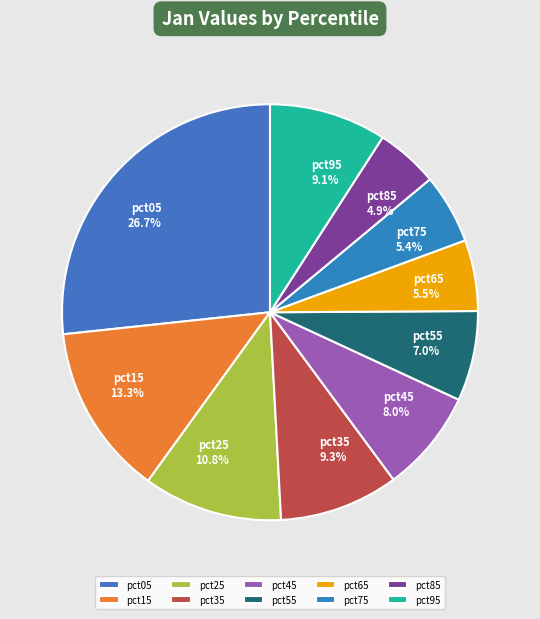

To the nearest percent, what is the average slice percentage?

10%